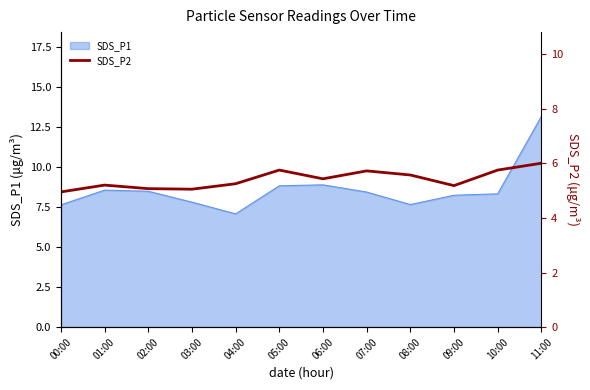

At which label does SDS_P1 reach its peak?

11:00